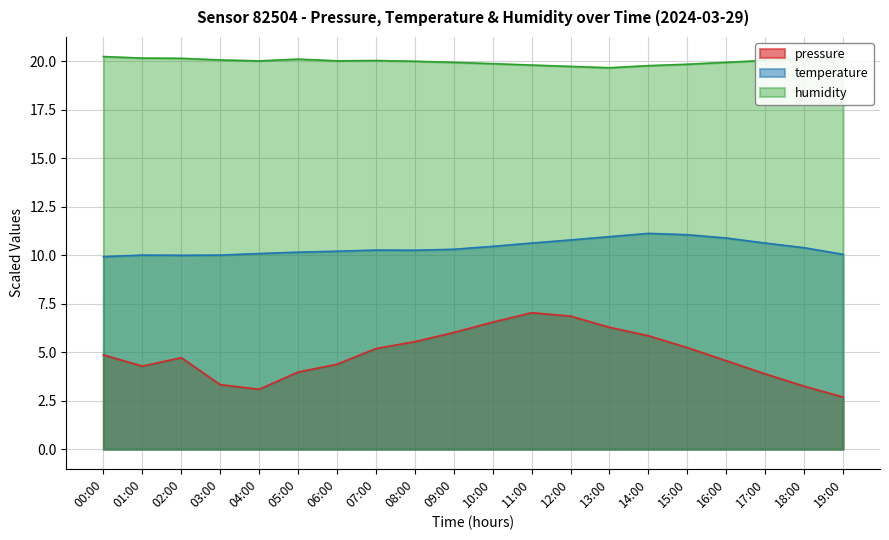

At which category does humidity reach its first local valley?

04:00